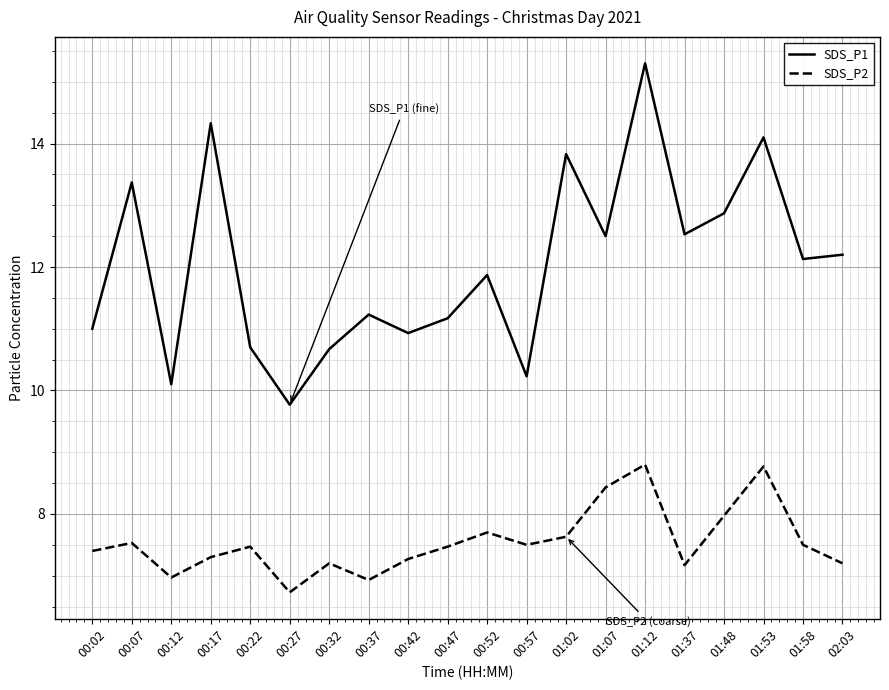

What is the maximum value shown in the chart?

15.3